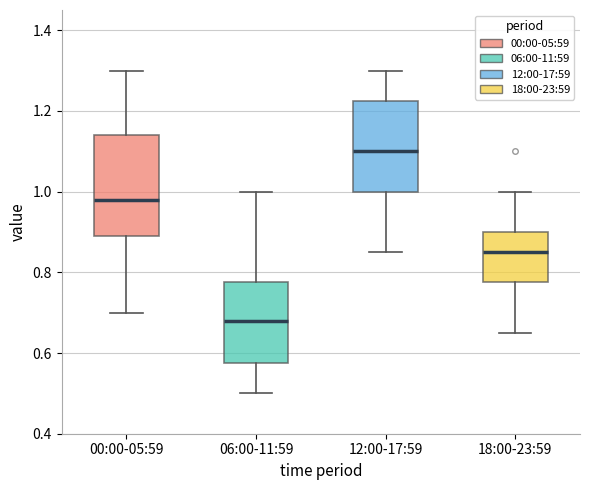

Which box is the tallest, from its lower edge to its upper edge?

00:00-05:59